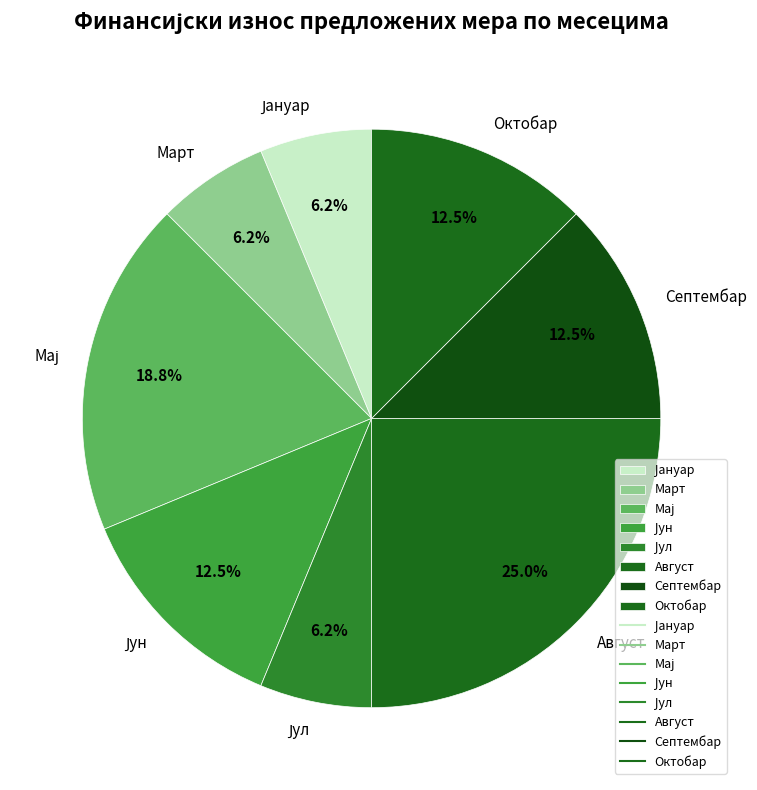

What percentage is NOT represented by Август?

75.0%